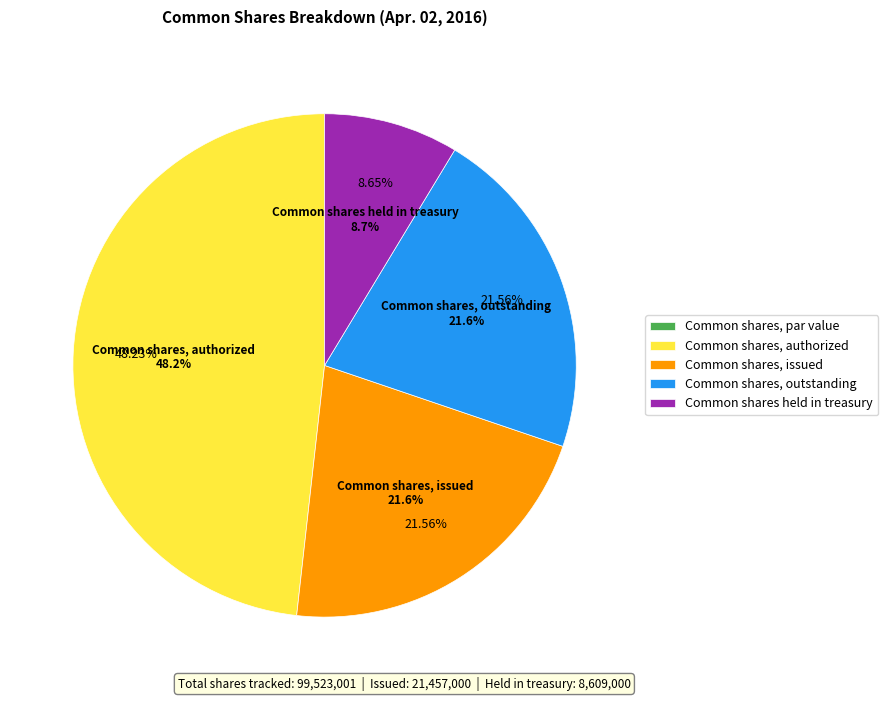

Do Common shares, outstanding and Common shares, par value together represent more than half of the pie?

No